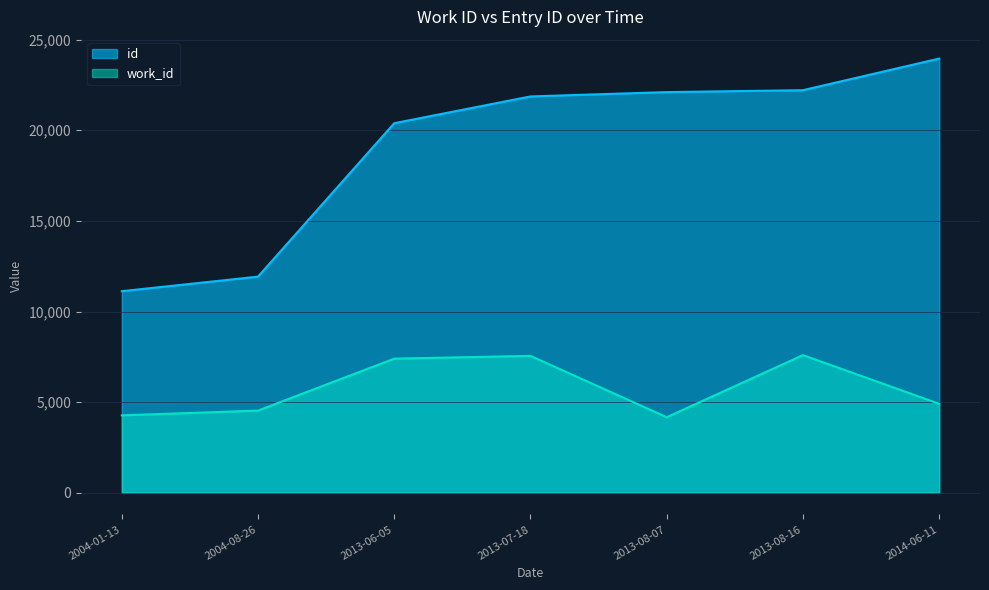

Reading left to right, extract all data points from this chart.

work_id: 2004-01-13=4269	2004-08-26=4532	2013-06-05=7399	2013-07-18=7550	2013-08-07=4167	2013-08-16=7593	2014-06-11=4906
id: 2004-01-13=11121	2004-08-26=11924	2013-06-05=20389	2013-07-18=21867	2013-08-07=22106	2013-08-16=22211	2014-06-11=23955